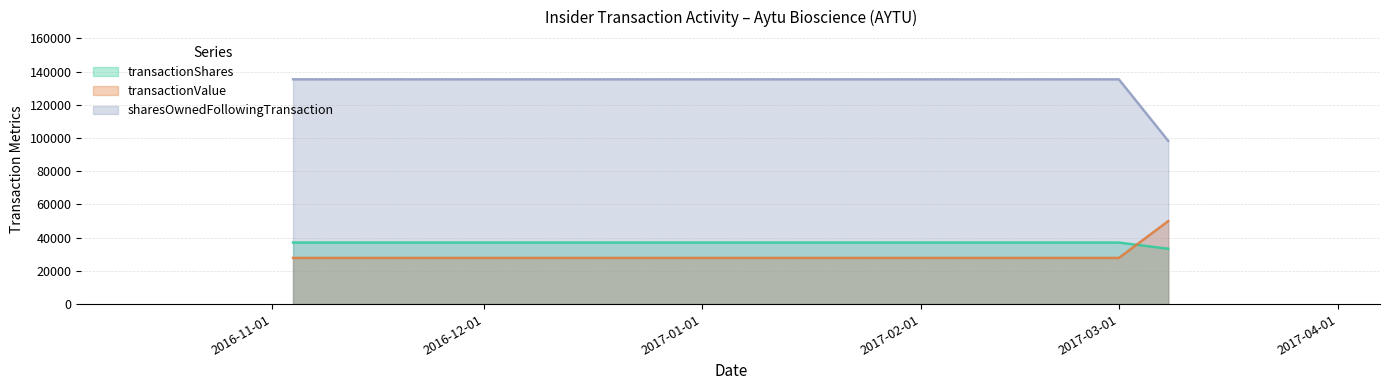

What is the label of the 3rd point from the left?

2017-03-08